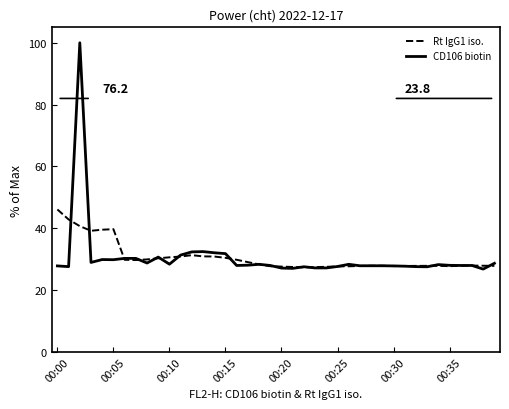

True or false: CD106 biotin and Rt IgG1 iso. intersect in this chart.

True